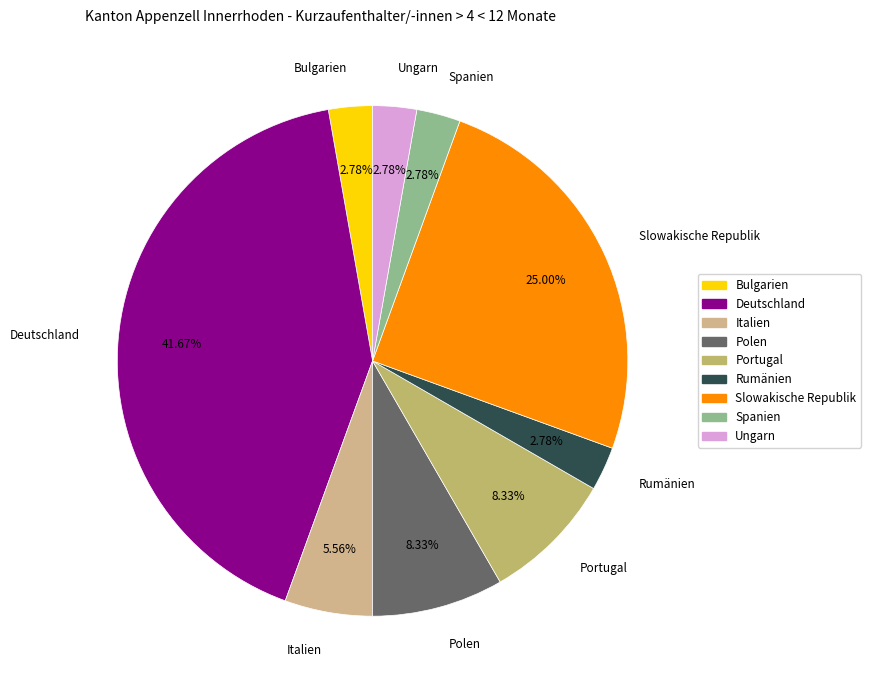

Which category has the biggest portion of the pie?

Deutschland